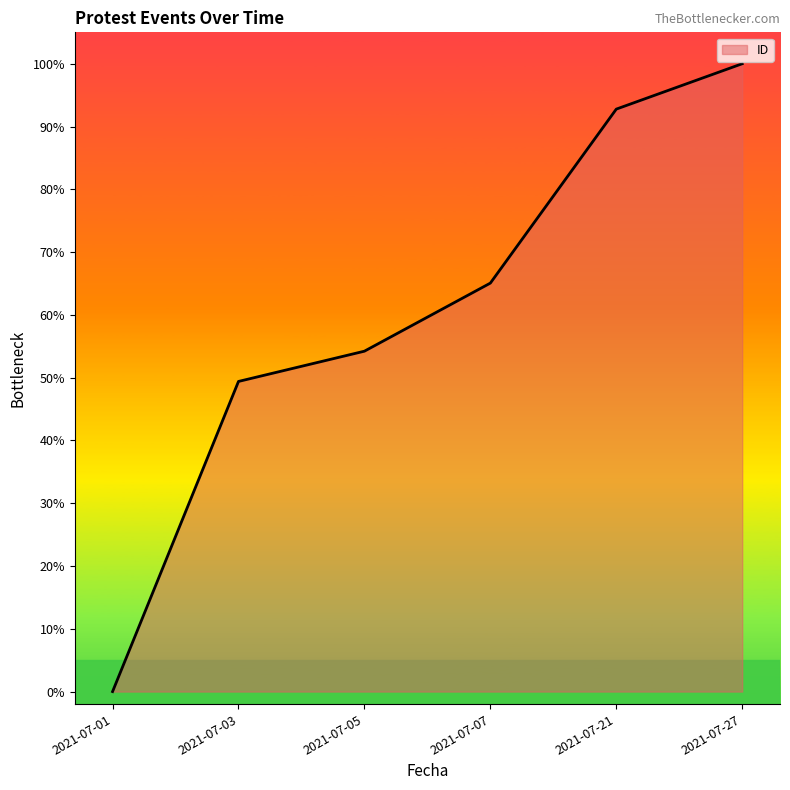

What is the change in value from 2021-07-07 to 2021-07-21?

+27.7